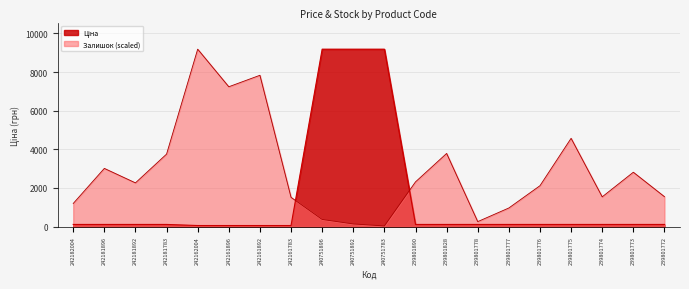

At 239801774, list the series in order from smallest to largest.

Ціна, Залишок